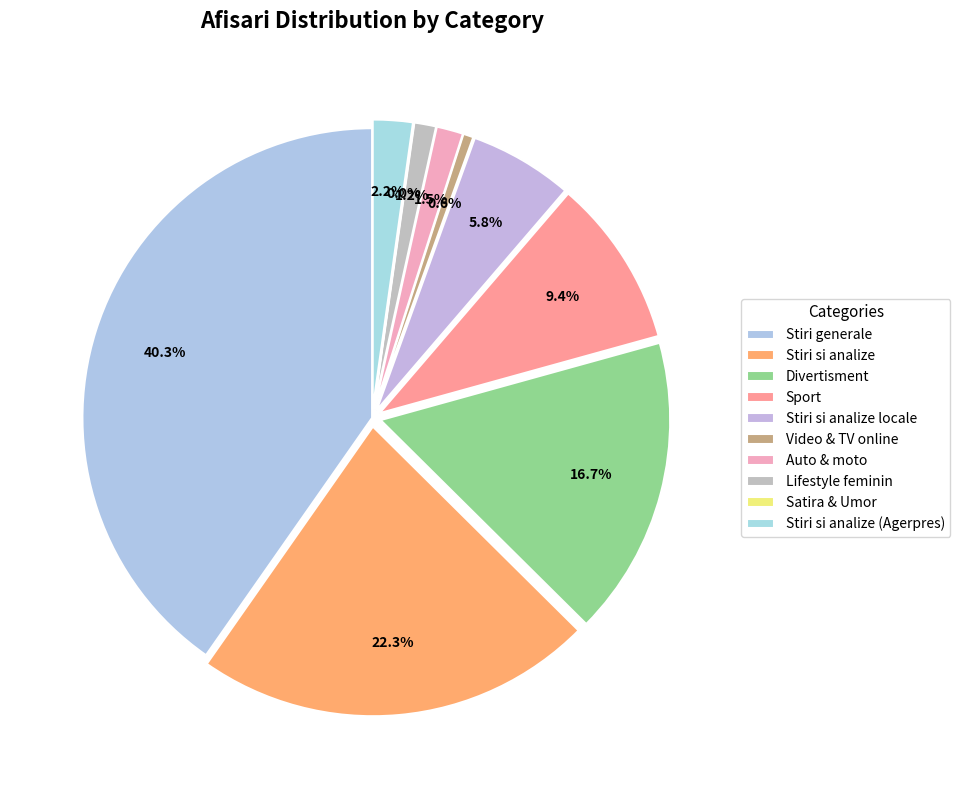

To the nearest percent, what is the combined percentage of Satira & Umor and Auto & moto?

2%